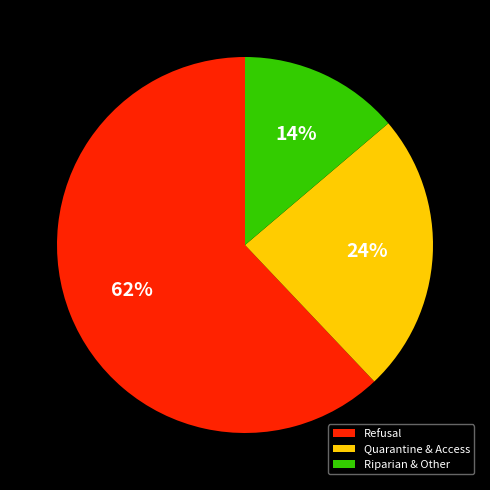

Is there any slice that represents more than half of the pie?

Yes